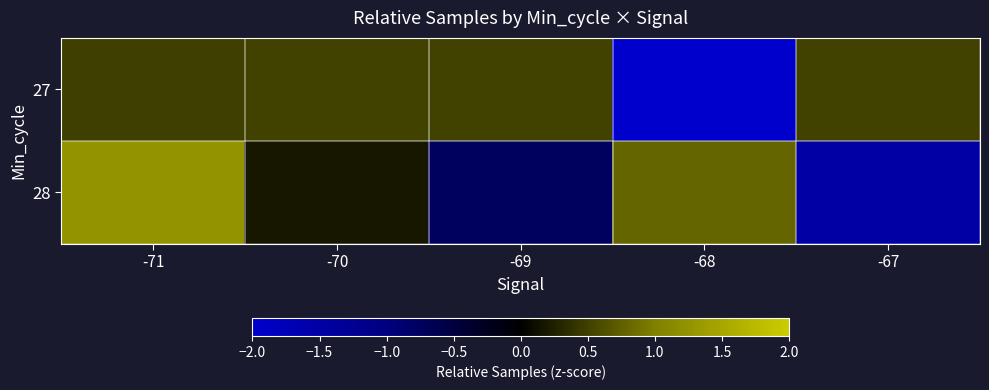

Which series has the widest spread of values?

28